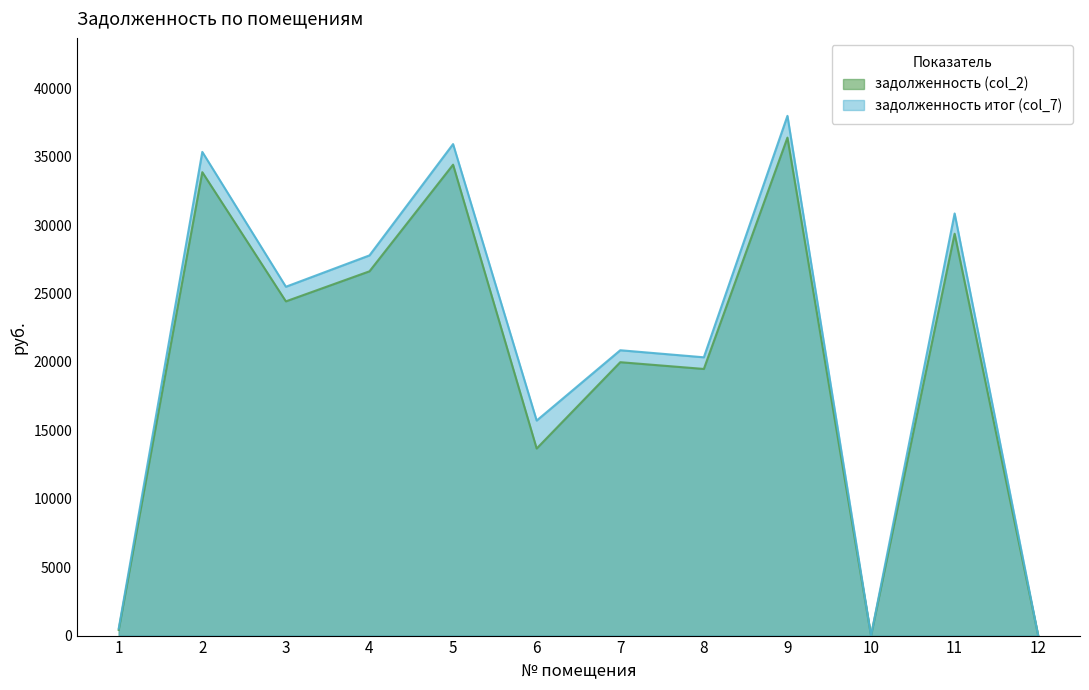

Rank the series by their average value, from lowest to highest.

задолженность (col_2), задолженность итог (col_7)